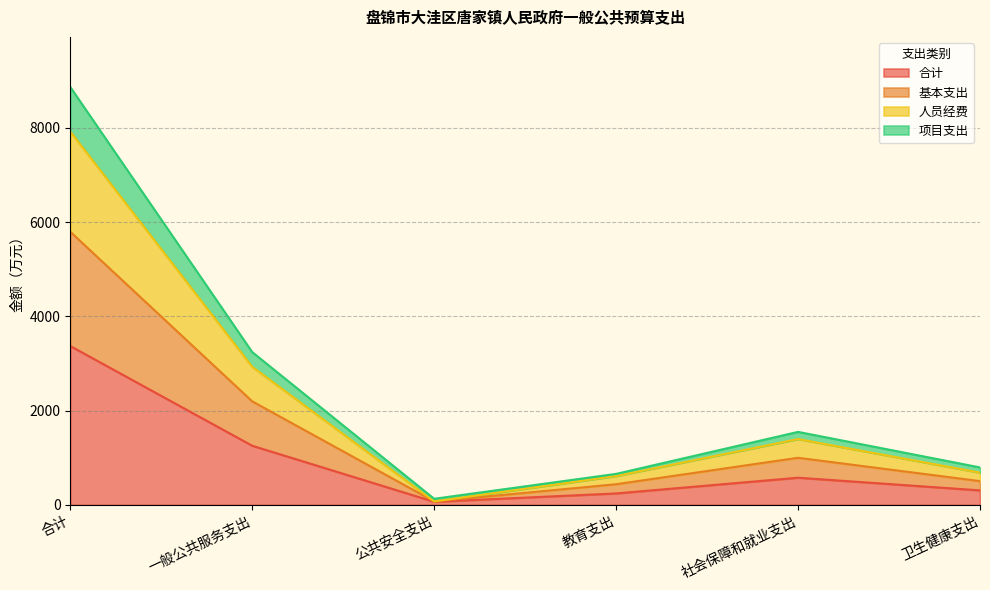

How many lines are shown in the chart?

4